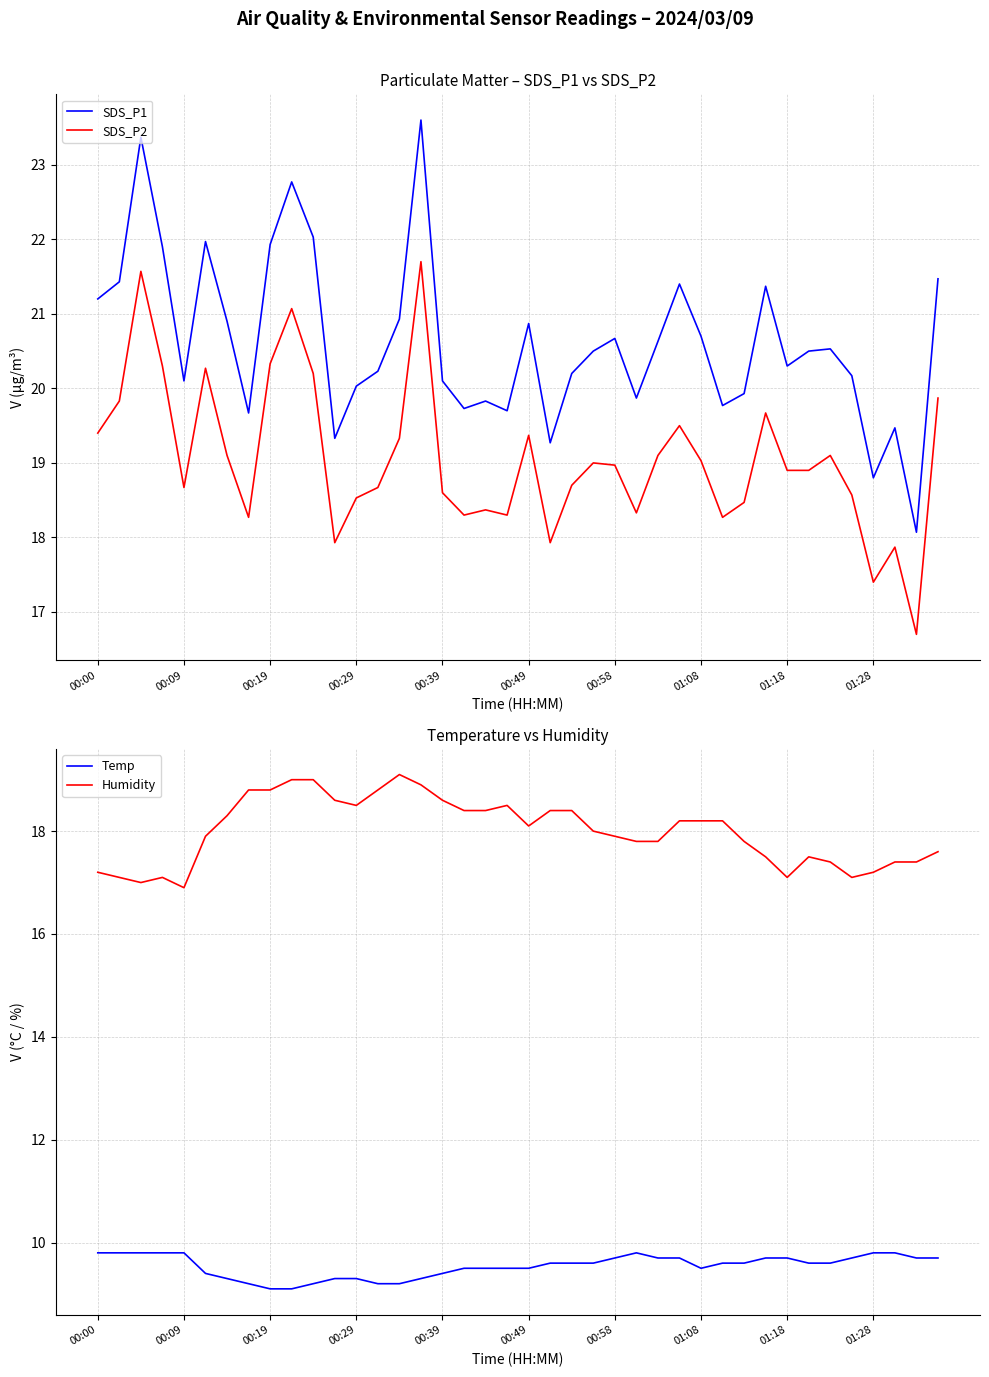

What is the minimum value for Temp?

9.1